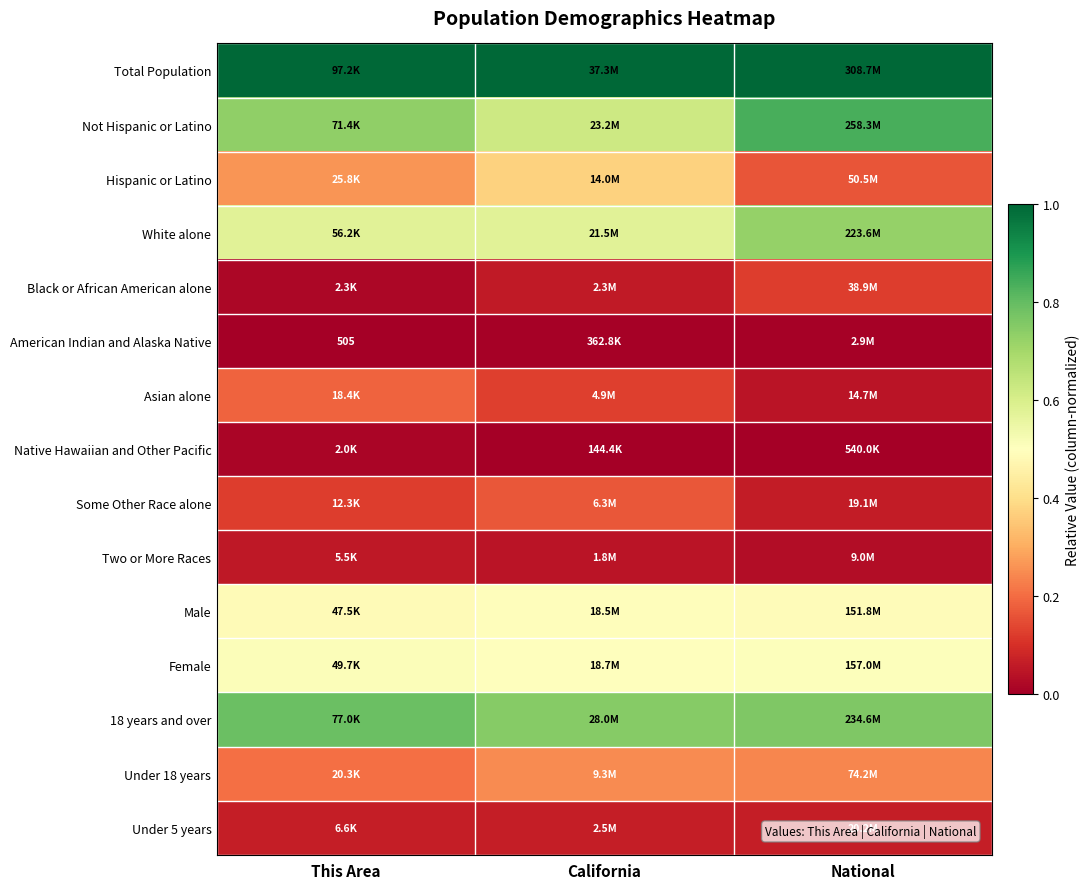

Read the Hispanic or Latino value at National.

0.2